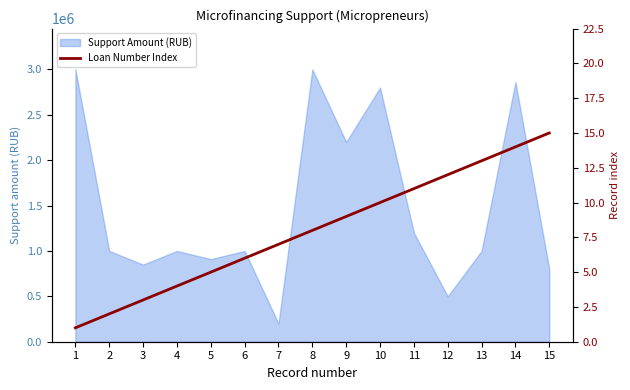

True or false: the data shows 2 at 1.

False